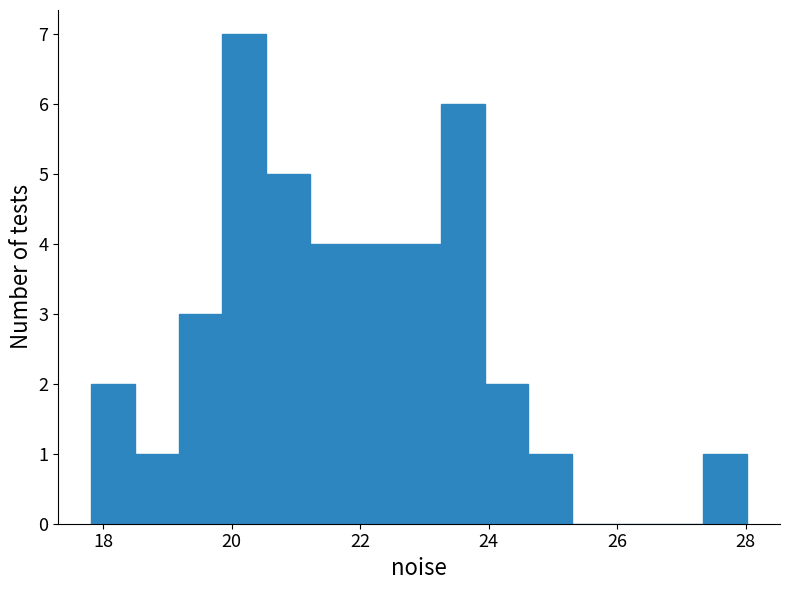

Around what value on the x-axis is the tallest bar? Give the approximate position of its centre, as read against the axis.

20.2